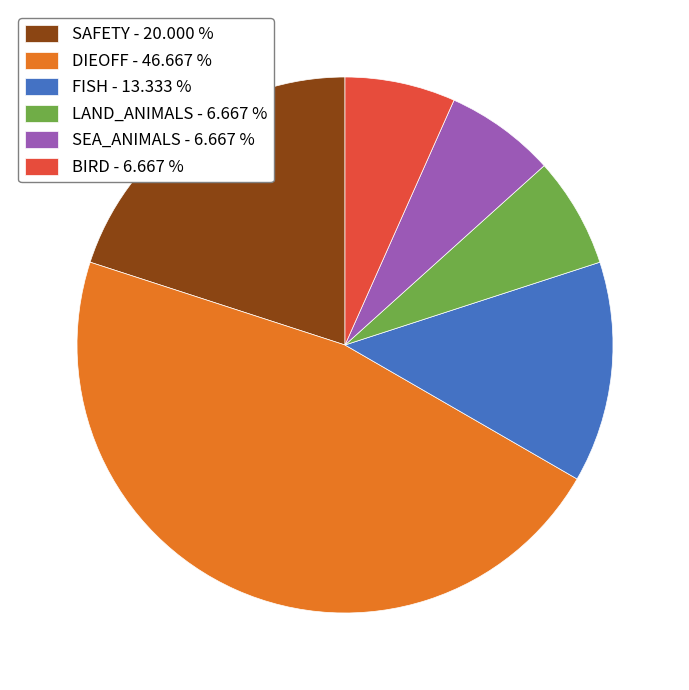

Which slice is the largest?

DIEOFF - 46.667 %